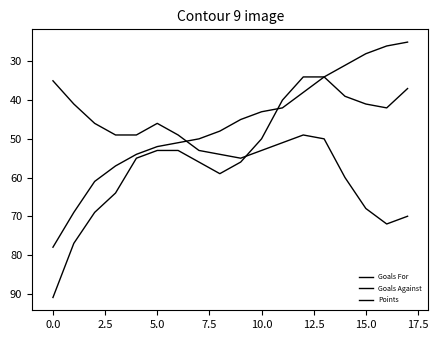

How many distinct data groups are displayed?

3